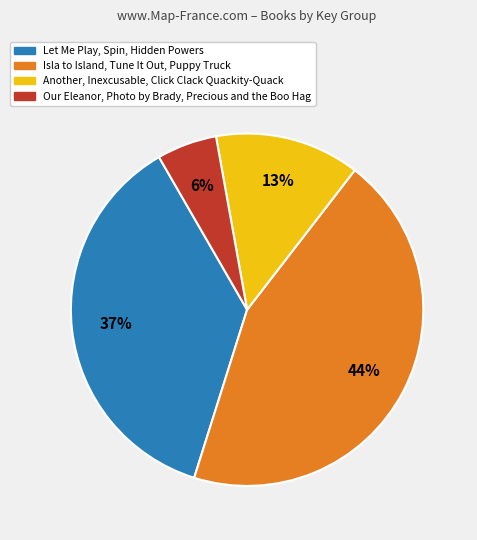

Between Let Me Play, Spin, Hidden Powers and Our Eleanor, Photo by Brady, Precious and the Boo Hag, which is larger?

Let Me Play, Spin, Hidden Powers